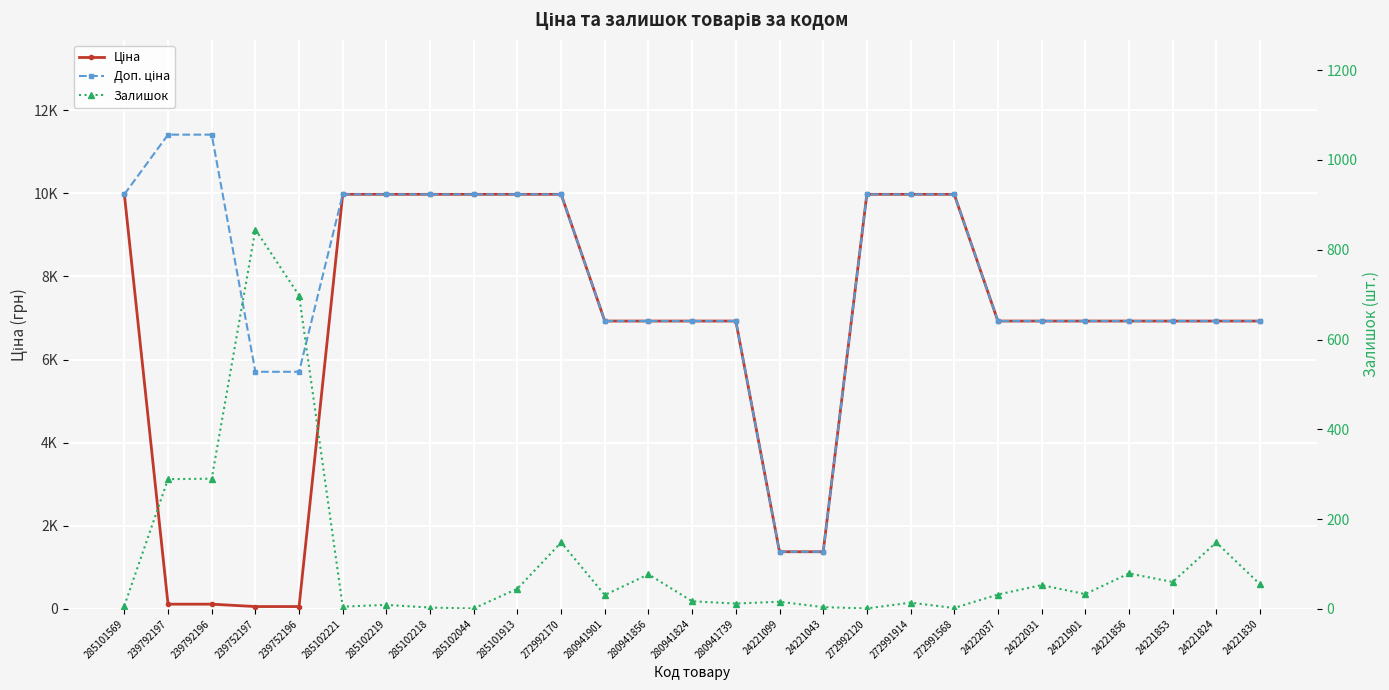

What is the value of the Залишок point at the 3rd from the left?

290.0